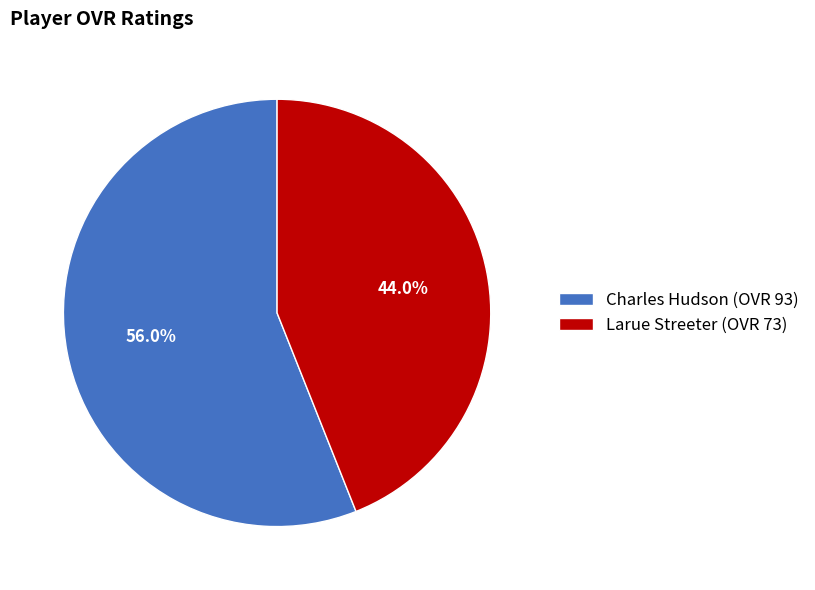

To the nearest percent, what is the difference between the Larue Streeter and Charles Hudson slice percentages?

12%